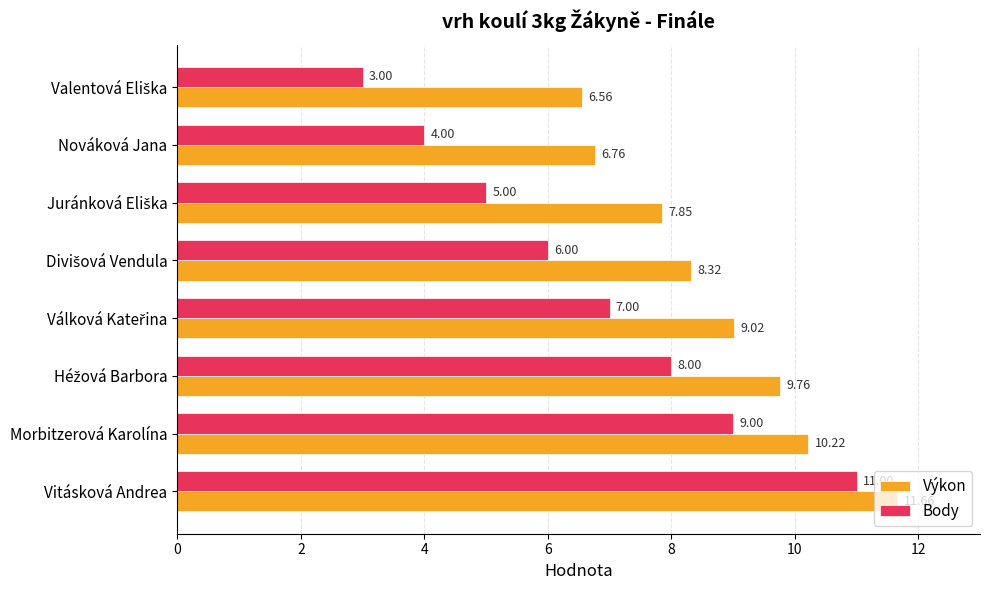

At how many categories does at least one series exceed 5?

8